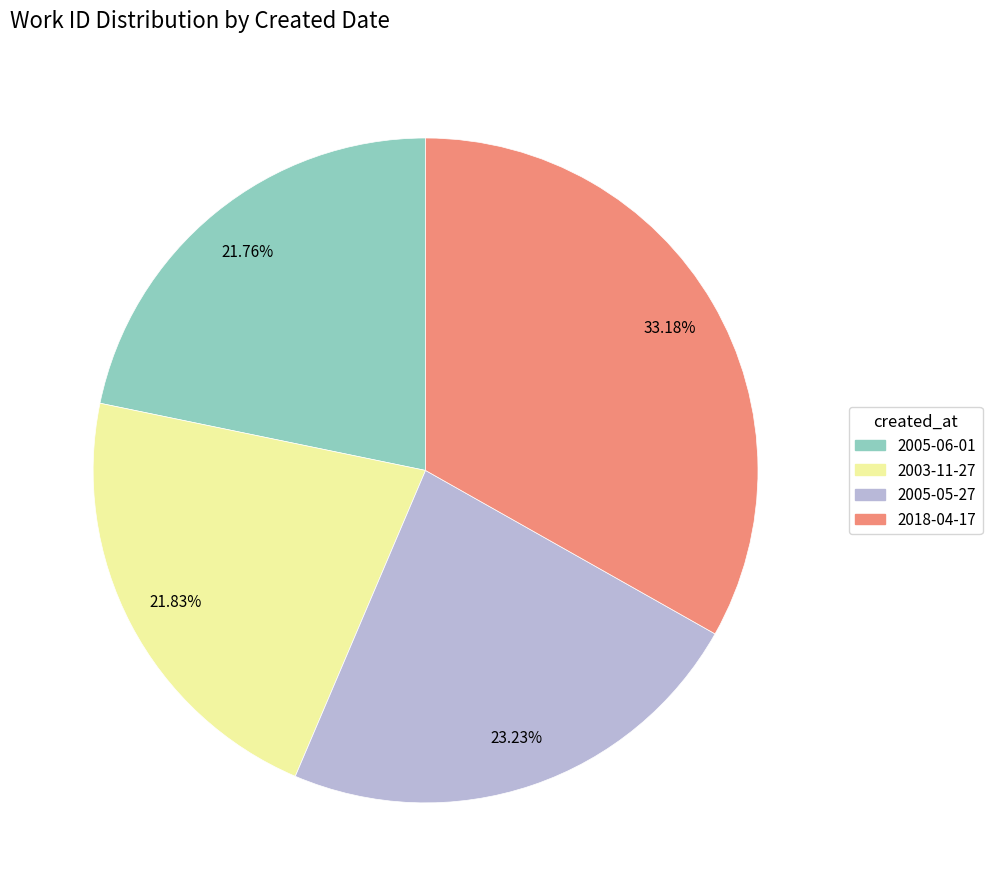

Is 2003-11-27 the majority of the pie?

No